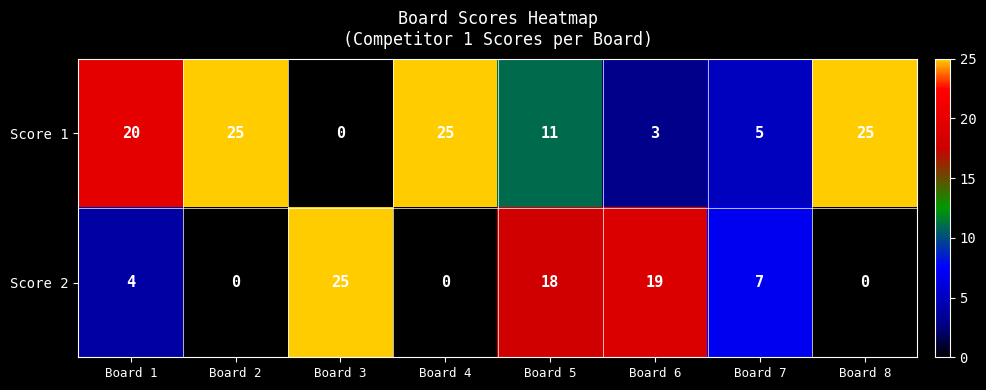

What is the highest value of the Score 1 series?

25